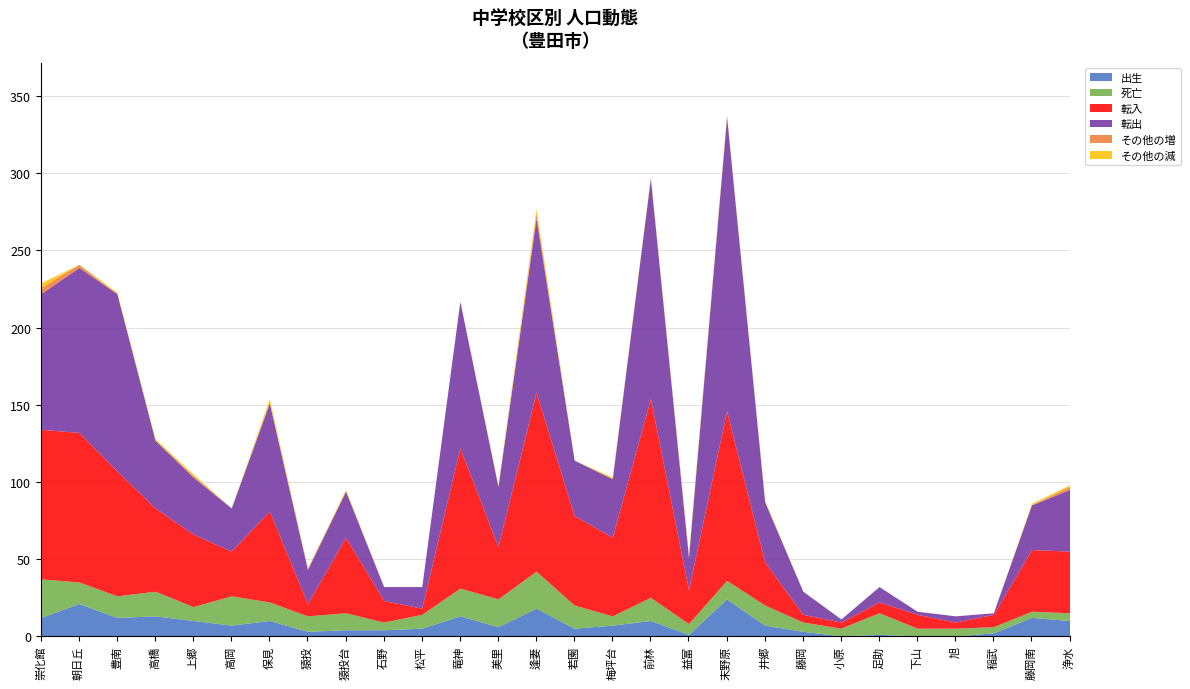

What is the value of the 転入 point at the 13th from the left?

34